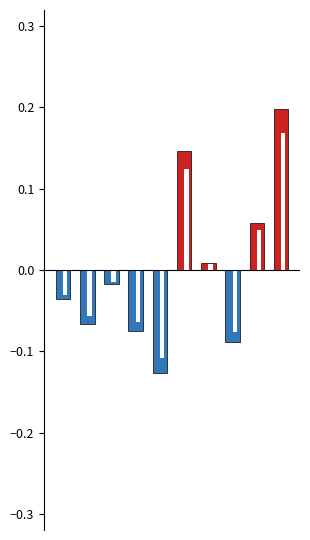

At which category does the chart reach its minimum across all series?

4